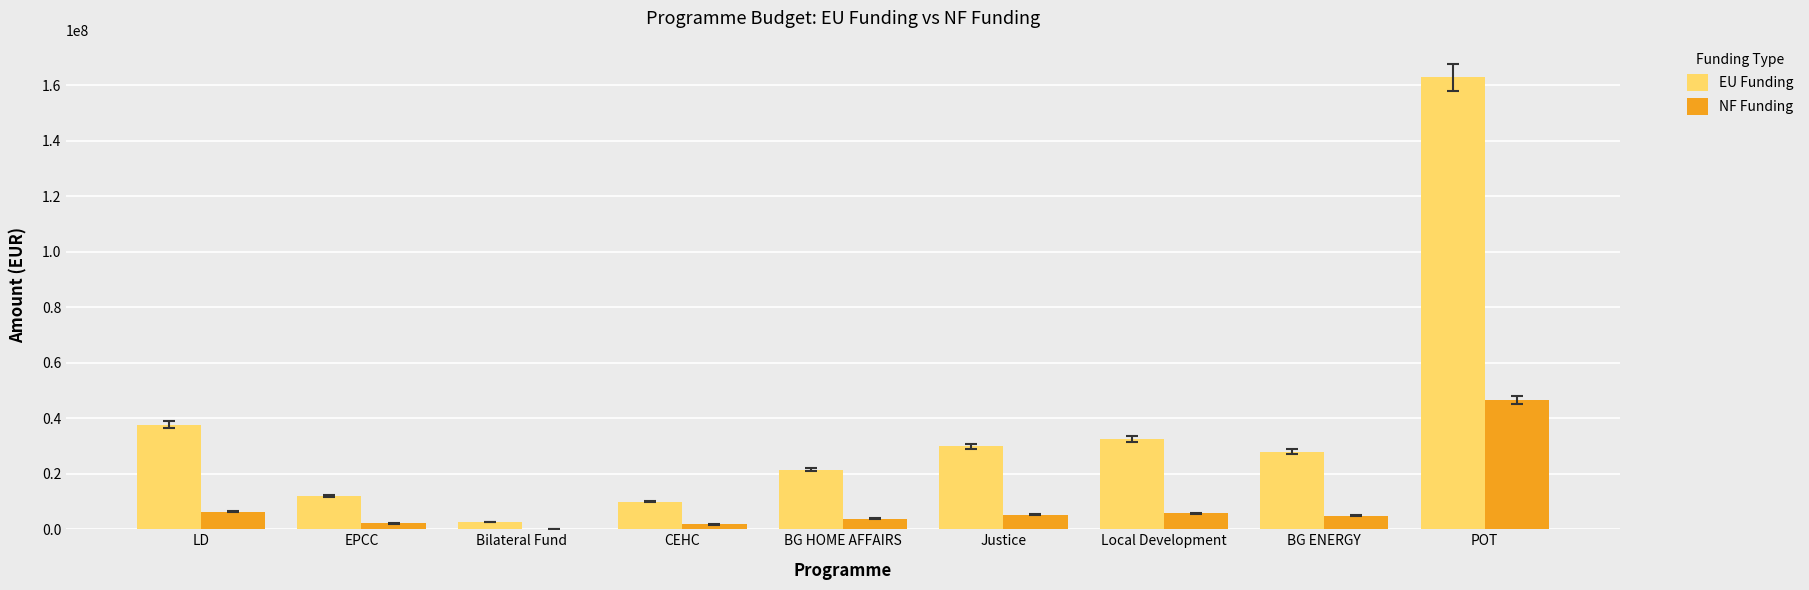

Which series has the largest total across all categories?

EU Funding